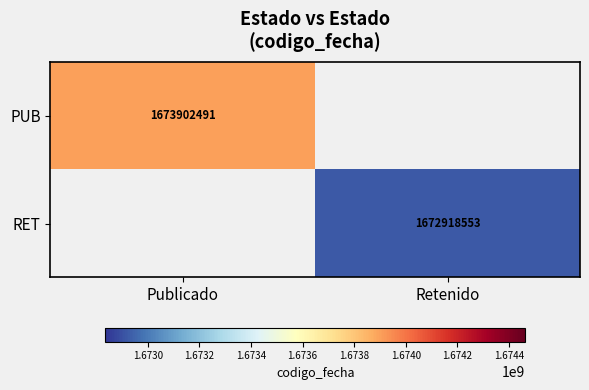

True or false: RET has a value of 1672918553.0 at Retenido.

True